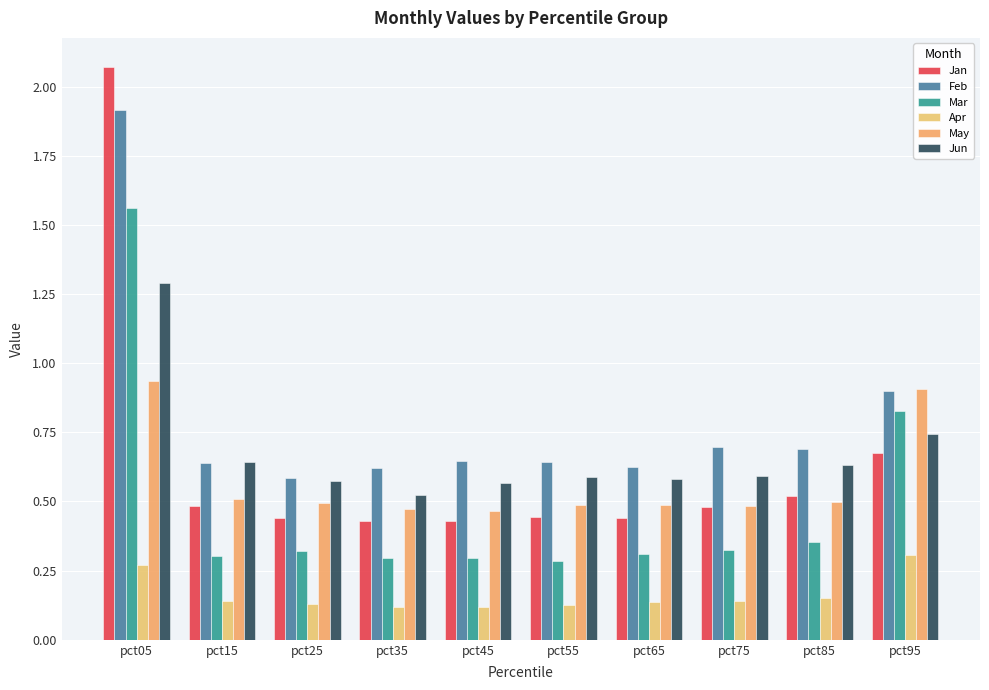

Count the number of data series in this chart.

6